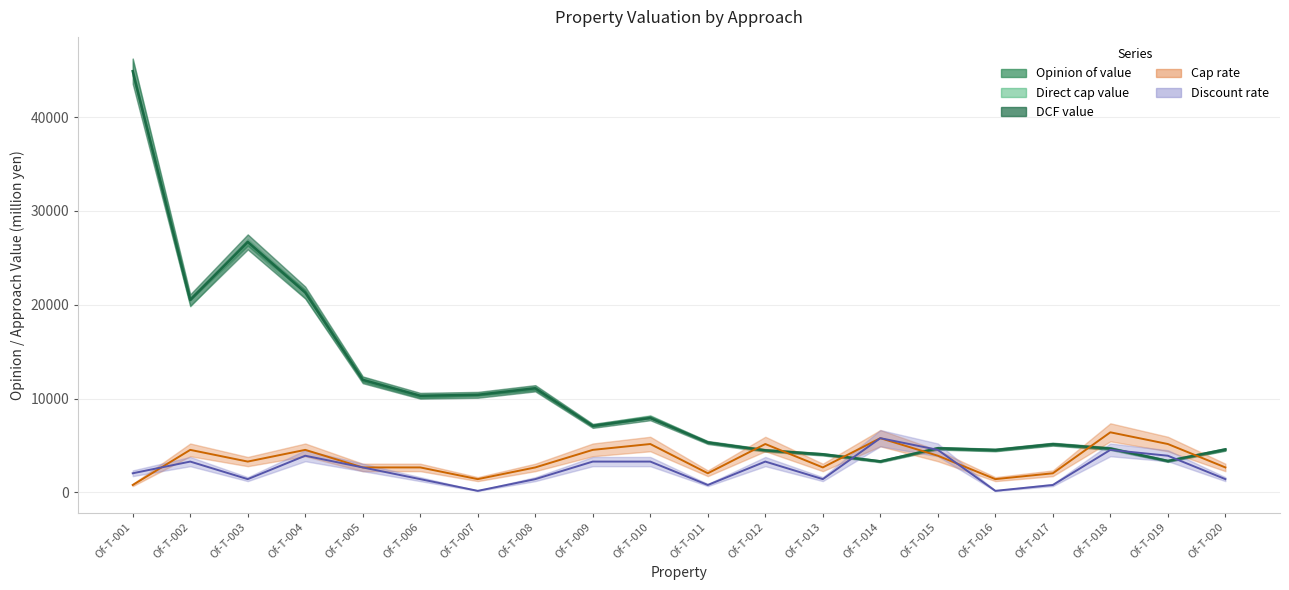

At which label does Opinion of value reach its peak?

Of-T-001